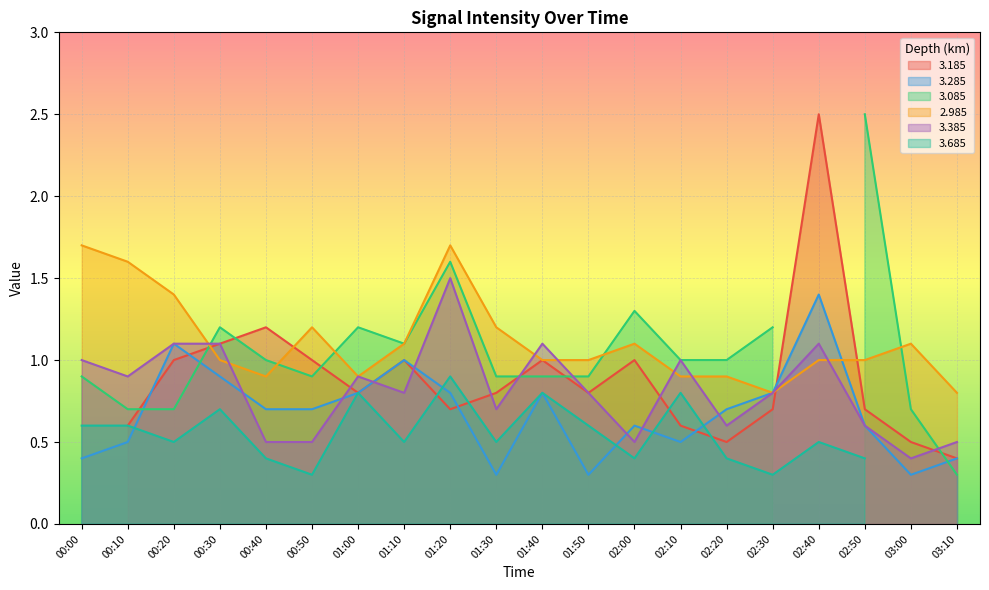

Where is 2.985 nearest to the value 1?

00:30